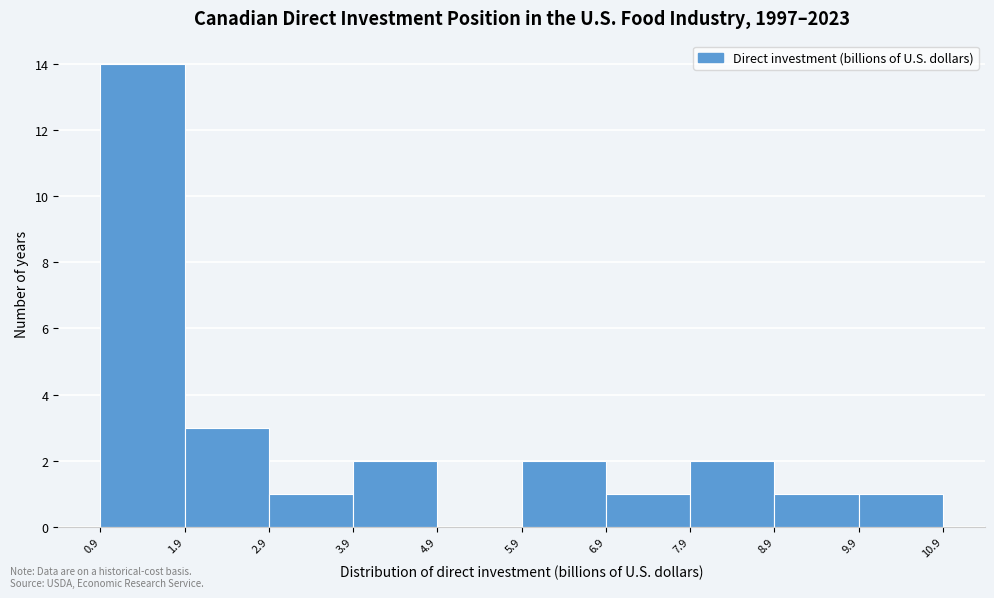

How tall is the bar that spans 5.9 to 6.9 on the x-axis? The values are not printed on the chart, so give them approximately, as read against the axis.

2